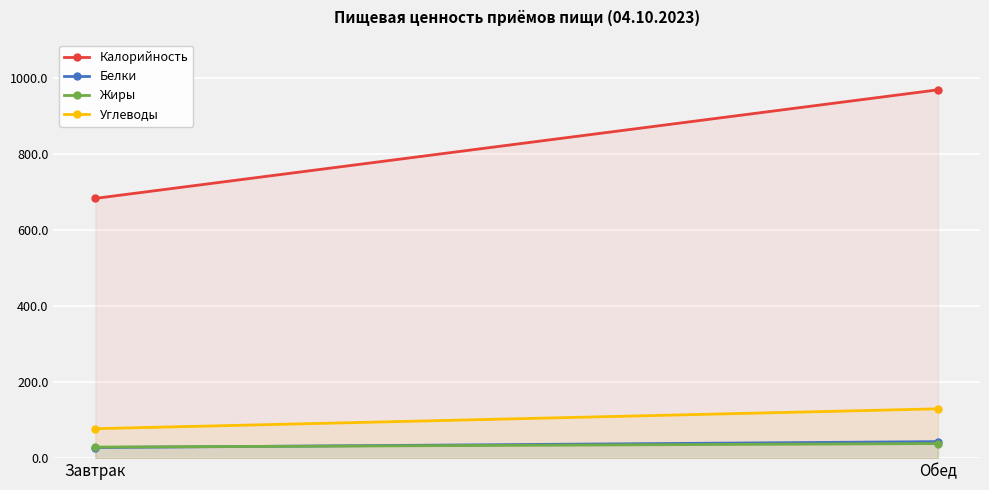

What is the lowest value of the Углеводы series?

77.4